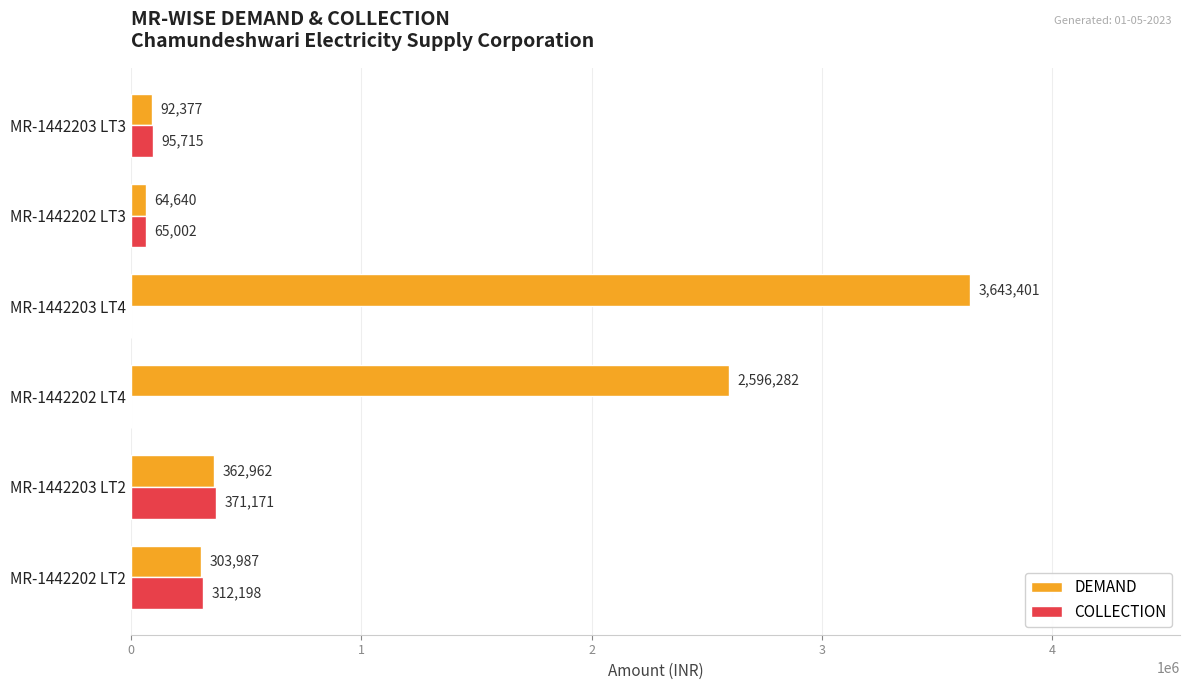

Which series changed the most between MR-1442202 LT2 and MR-1442202 LT4?

DEMAND